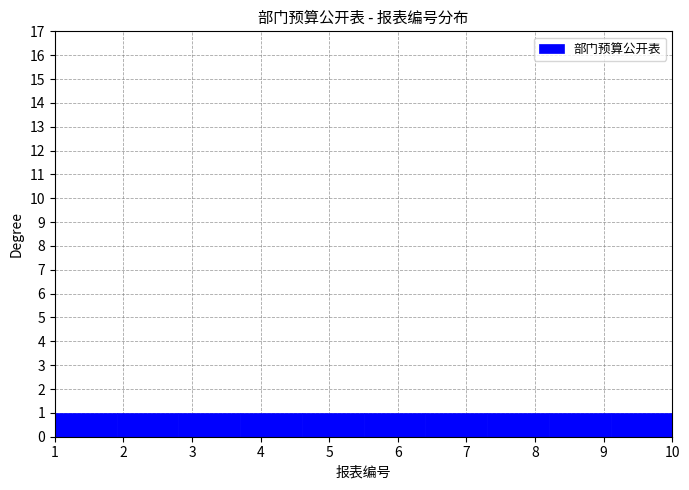

How tall is the bar that spans 4.6 to 5.5 on the x-axis? The values are not printed on the chart, so give them approximately, as read against the axis.

1